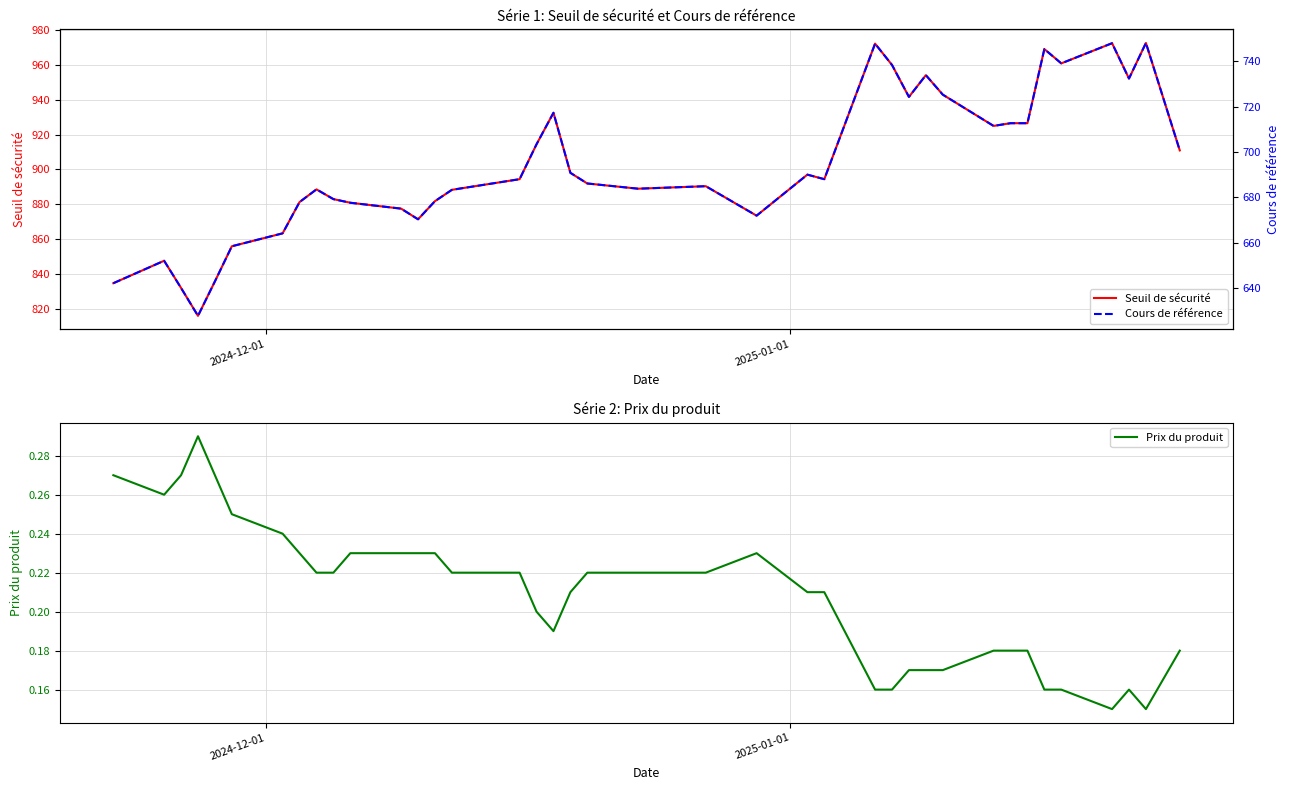

What is the highest value of the Cours de référence series?

748.1